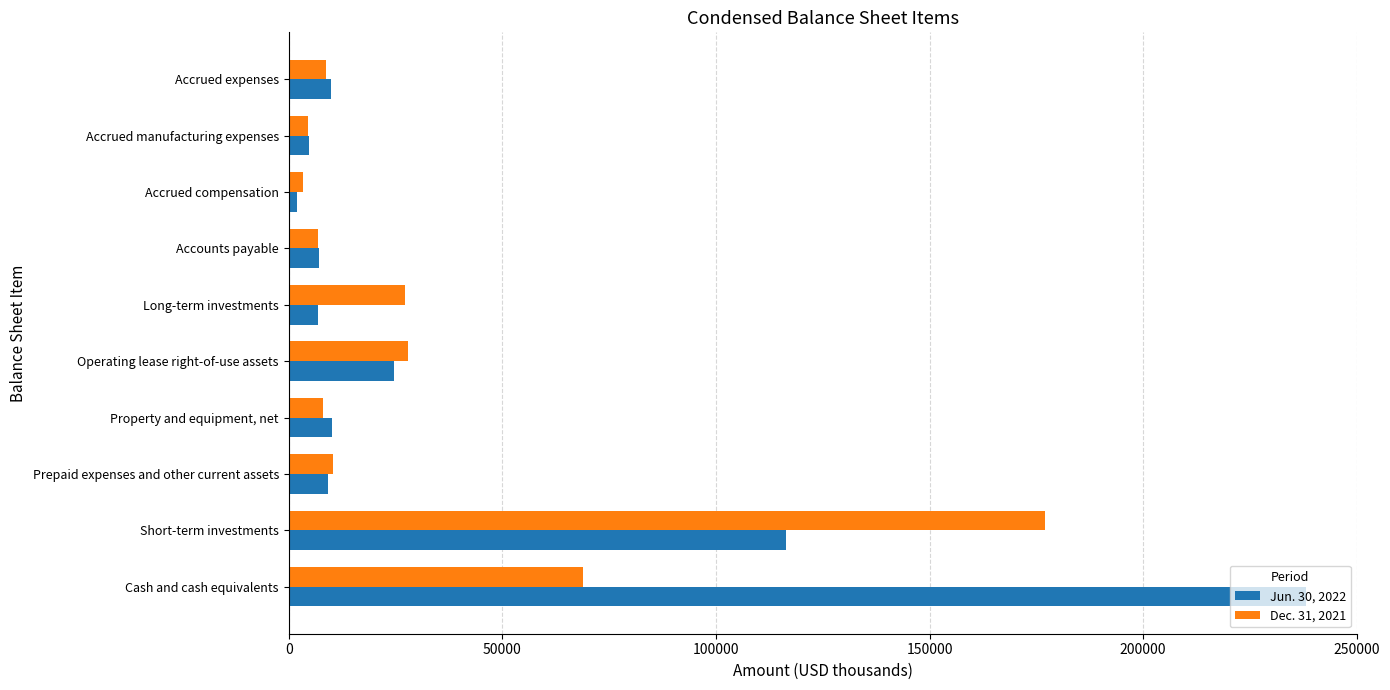

What is the spread (max minus min) of values at Prepaid expenses and other current assets?

1152